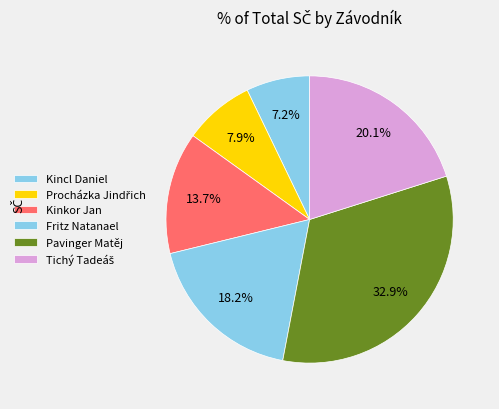

Between Pavinger Matěj and Kincl Daniel, which is larger?

Pavinger Matěj